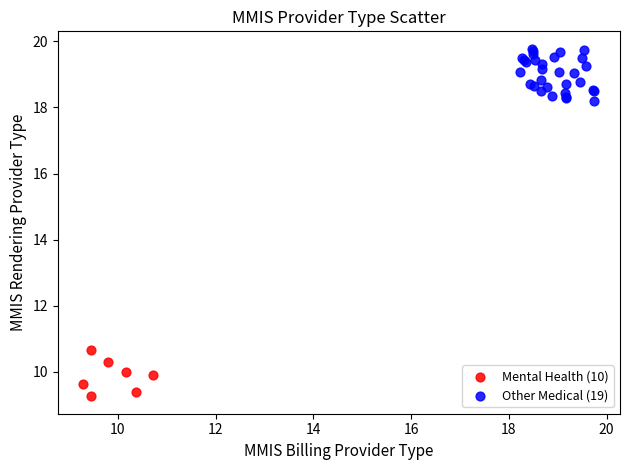

What are all the series names shown in the legend?

Mental Health (10), Other Medical (19)